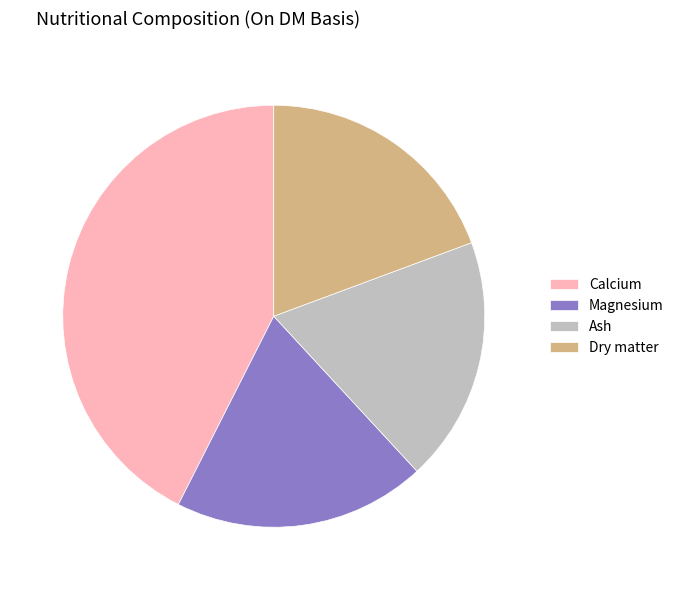

Is it true that Calcium is 43% of the pie?

True